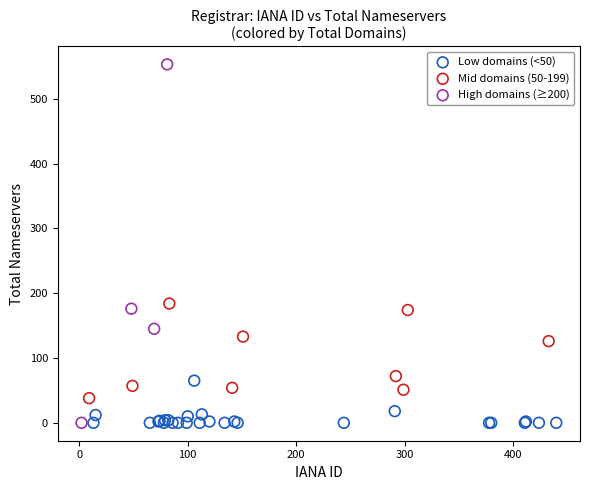

Which series has the widest spread of Y values?

High domains (≥200)